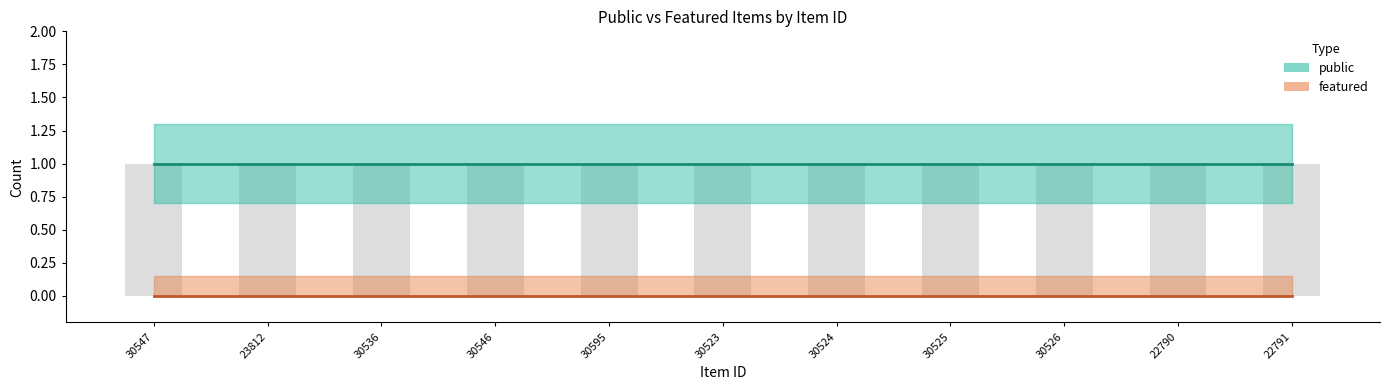

What is the value of the public bar at the 6th from the left?

1